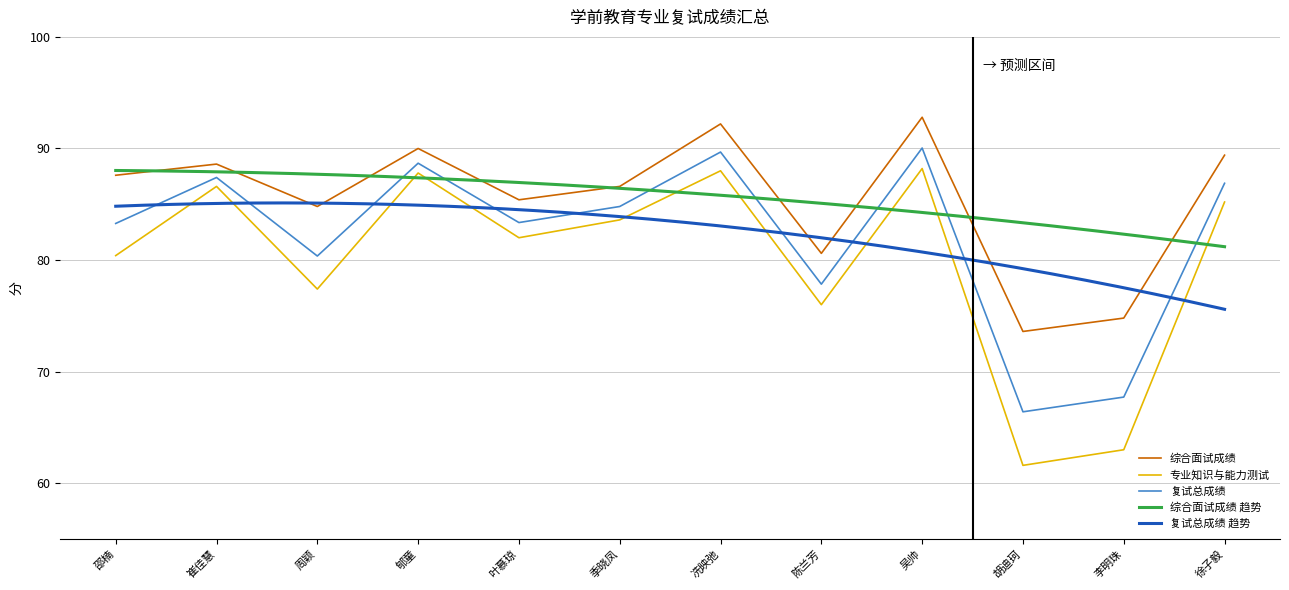

What is the difference between the 专业知识与能力测试 values at 陈兰芳 and 徐子毅?

9.2